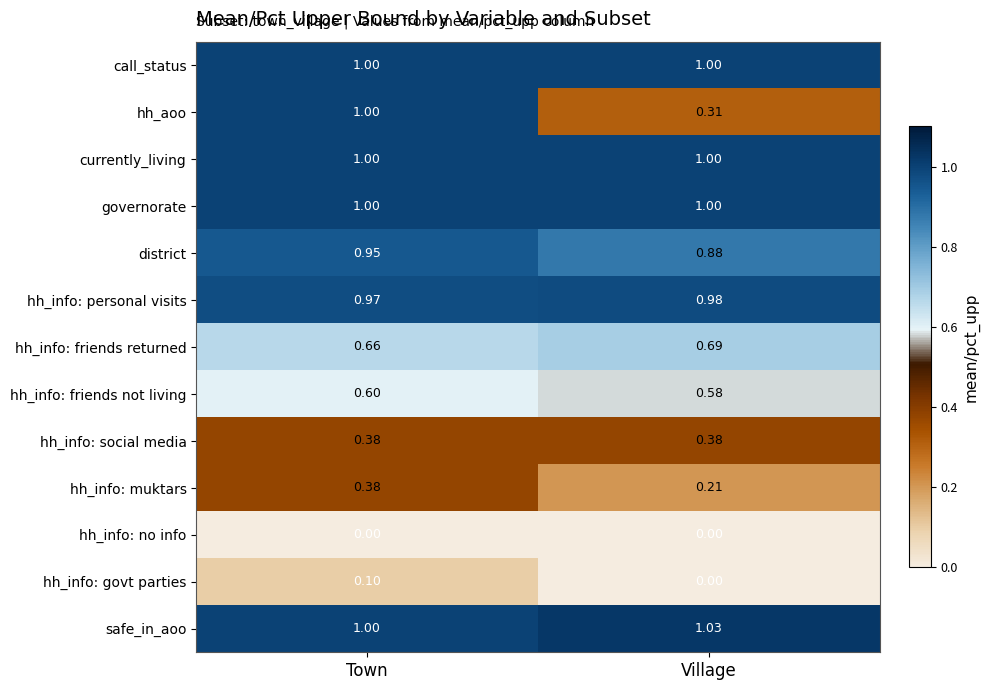

At which label is hh_aoo closest to 0?

Village